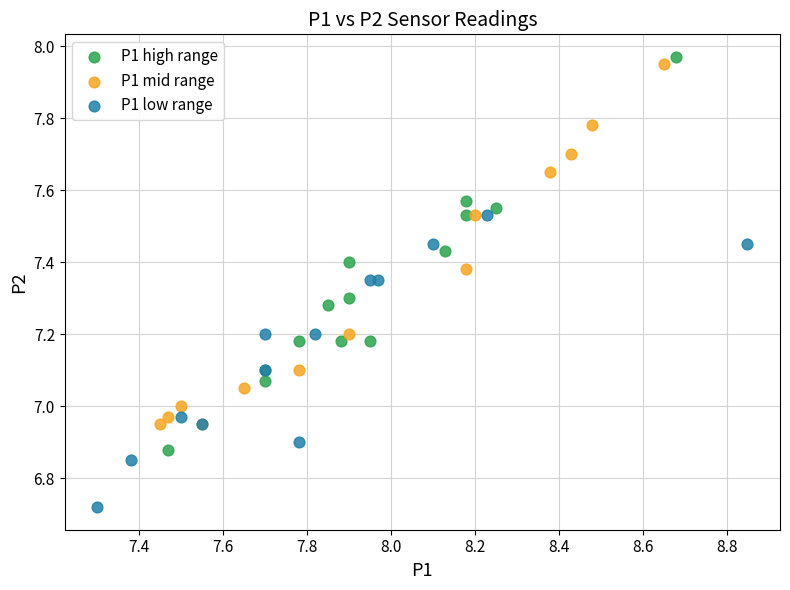

Which series contains the highest Y value?

P1 high range